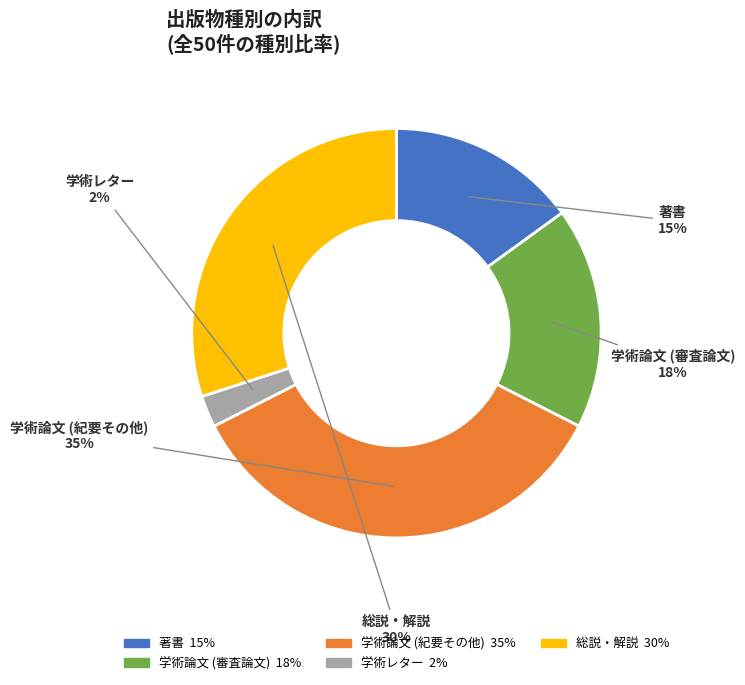

What percentage is the 総説・解説 slice, to the nearest percent?

30%